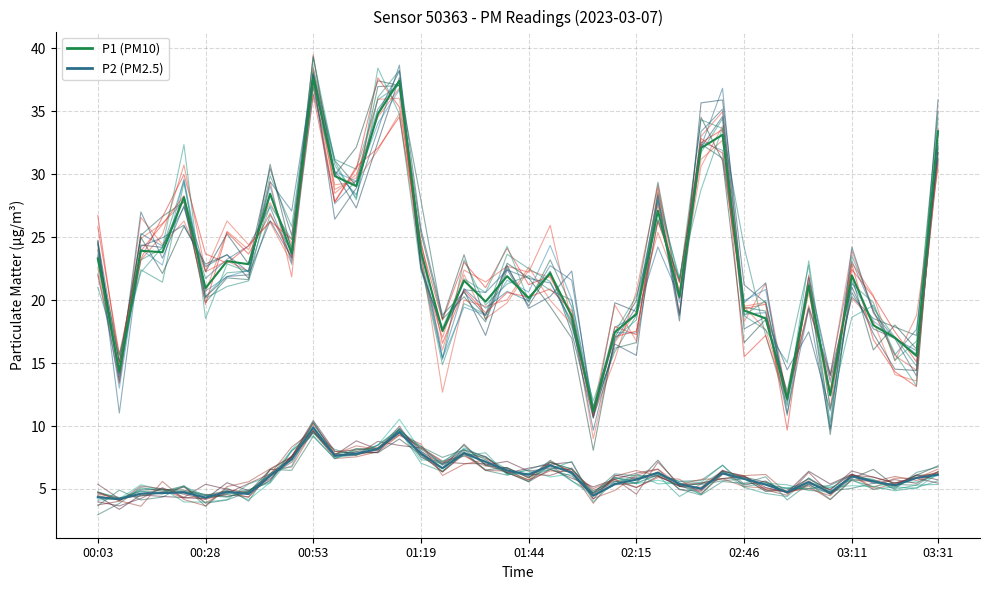

At which category is the sum across all series the highest?

00:53